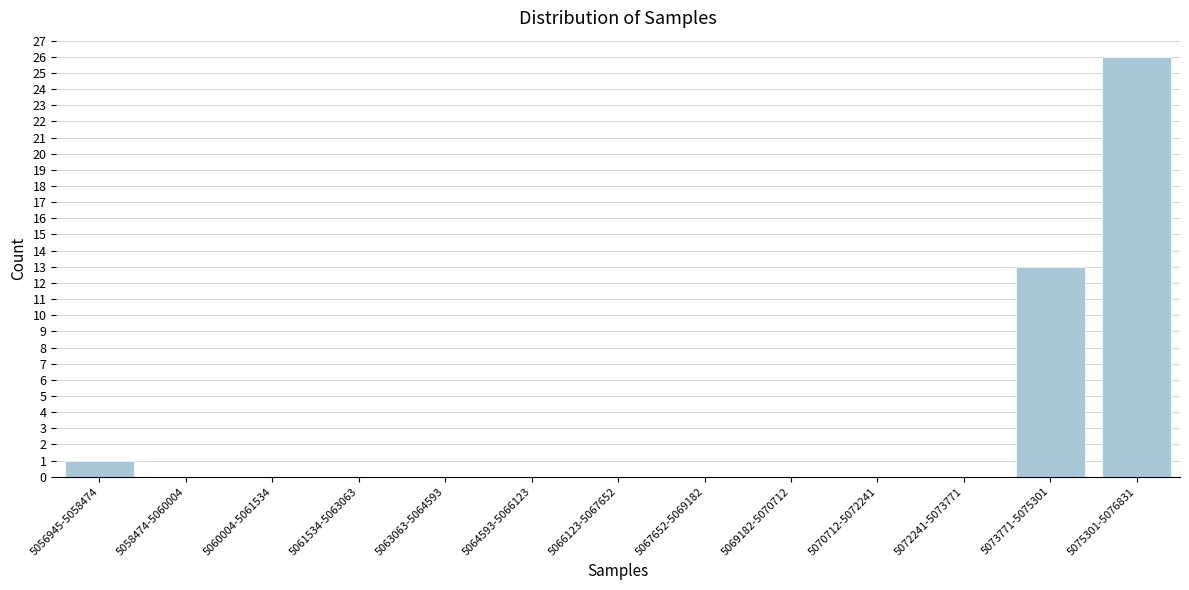

Reading left to right, extract all data points from this chart.

5056945-5058474=1	5058474-5060004=0	5060004-5061534=0	5061534-5063063=0	5063063-5064593=0	5064593-5066123=0	5066123-5067652=0	5067652-5069182=0	5069182-5070712=0	5070712-5072241=0	5072241-5073771=0	5073771-5075301=13	5075301-5076831=26